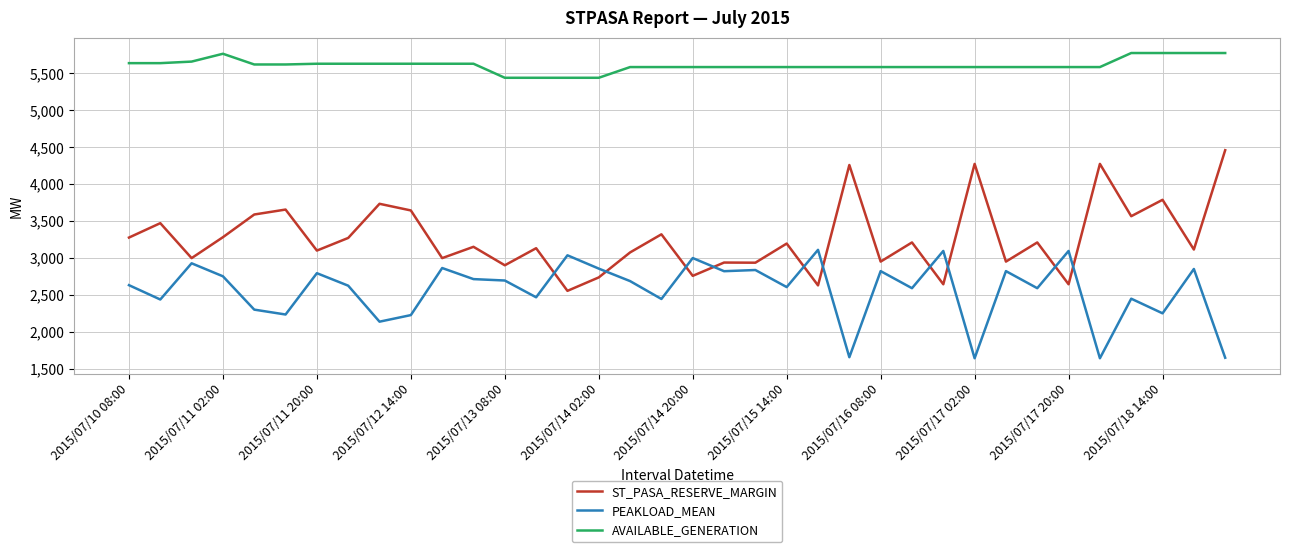

True or false: AVAILABLE_GENERATION and ST_PASA_RESERVE_MARGIN intersect in this chart.

False